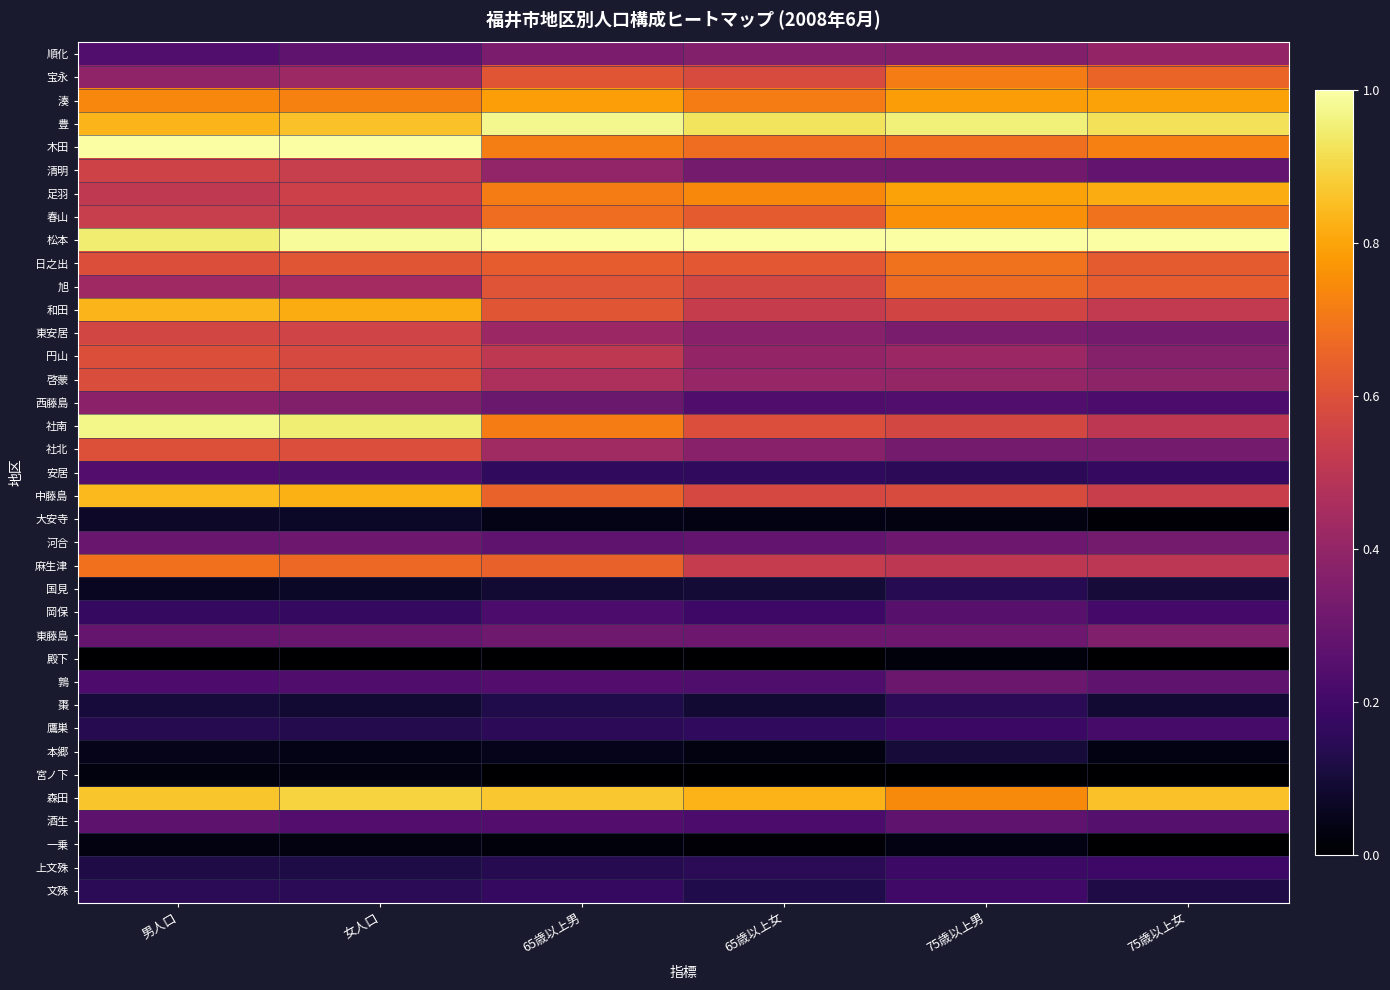

What is the greatest value displayed?

1.0